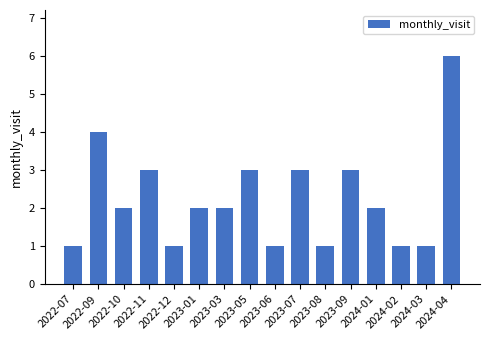

What is the smallest value displayed?

1